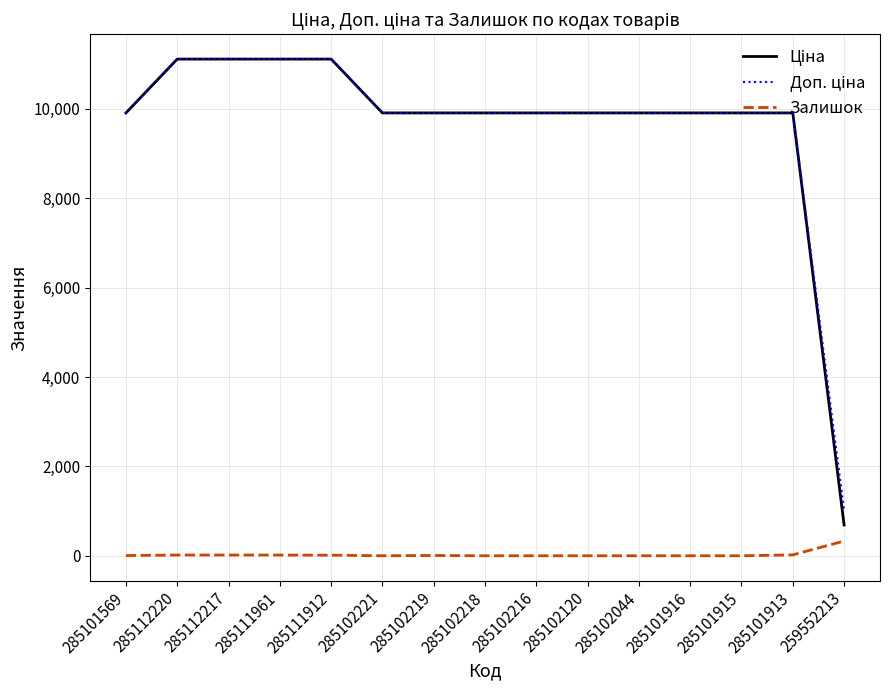

What is the highest value of the Залишок series?

330.0